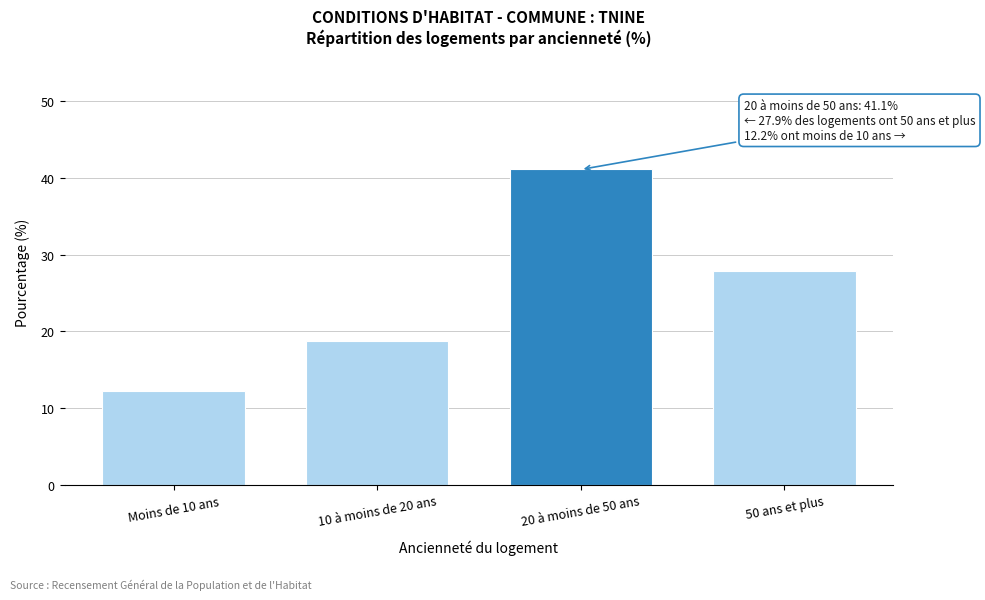

Reading right to left, transcribe all the data shown in this chart.

50 ans et plus=27.9	20 à moins de 50 ans=41.1	10 à moins de 20 ans=18.8	Moins de 10 ans=12.2